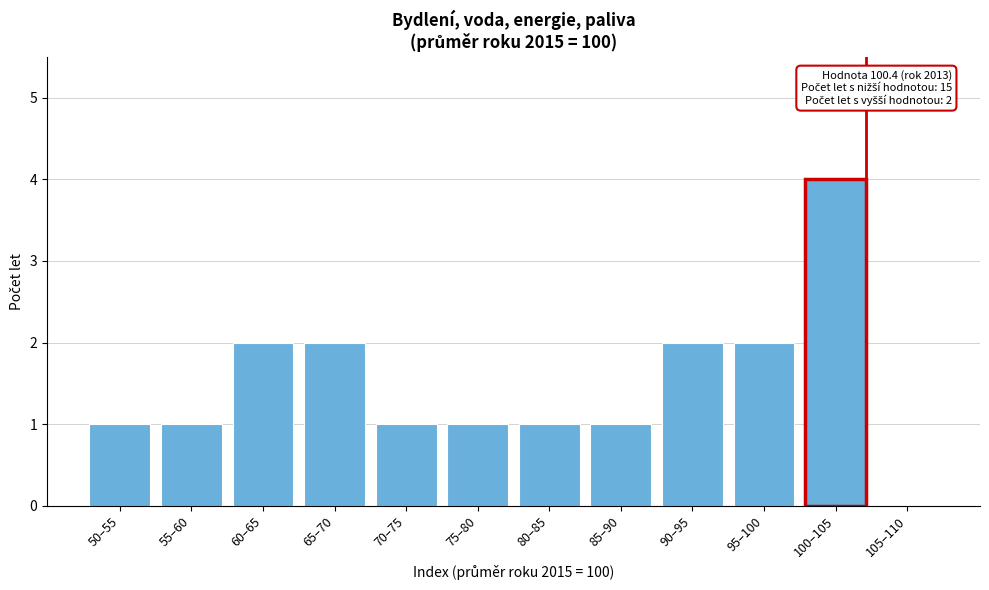

Reading right to left, extract all data points from this chart.

105–110=0	100–105=4	95–100=2	90–95=2	85–90=1	80–85=1	75–80=1	70–75=1	65–70=2	60–65=2	55–60=1	50–55=1